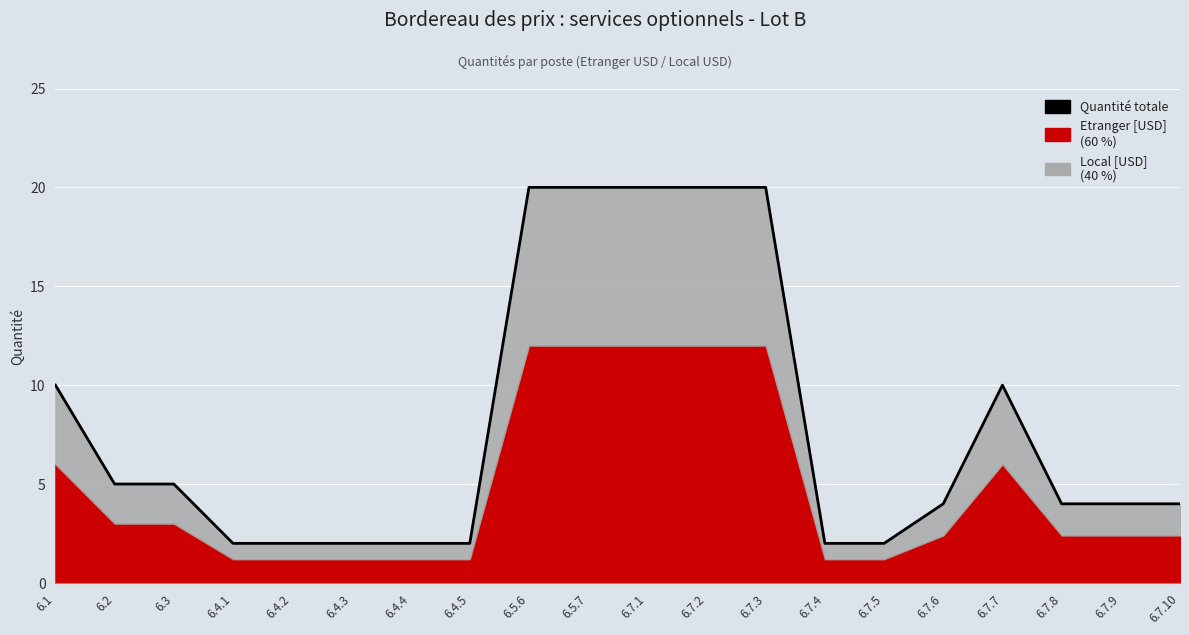

Reading left to right, list all the values displayed in this chart.

6.1=10	6.2=5	6.3=5	6.4.1=2	6.4.2=2	6.4.3=2	6.4.4=2	6.4.5=2	6.5.6=20	6.5.7=20	6.7.1=20	6.7.2=20	6.7.3=20	6.7.4=2	6.7.5=2	6.7.6=4	6.7.7=10	6.7.8=4	6.7.9=4	6.7.10=4